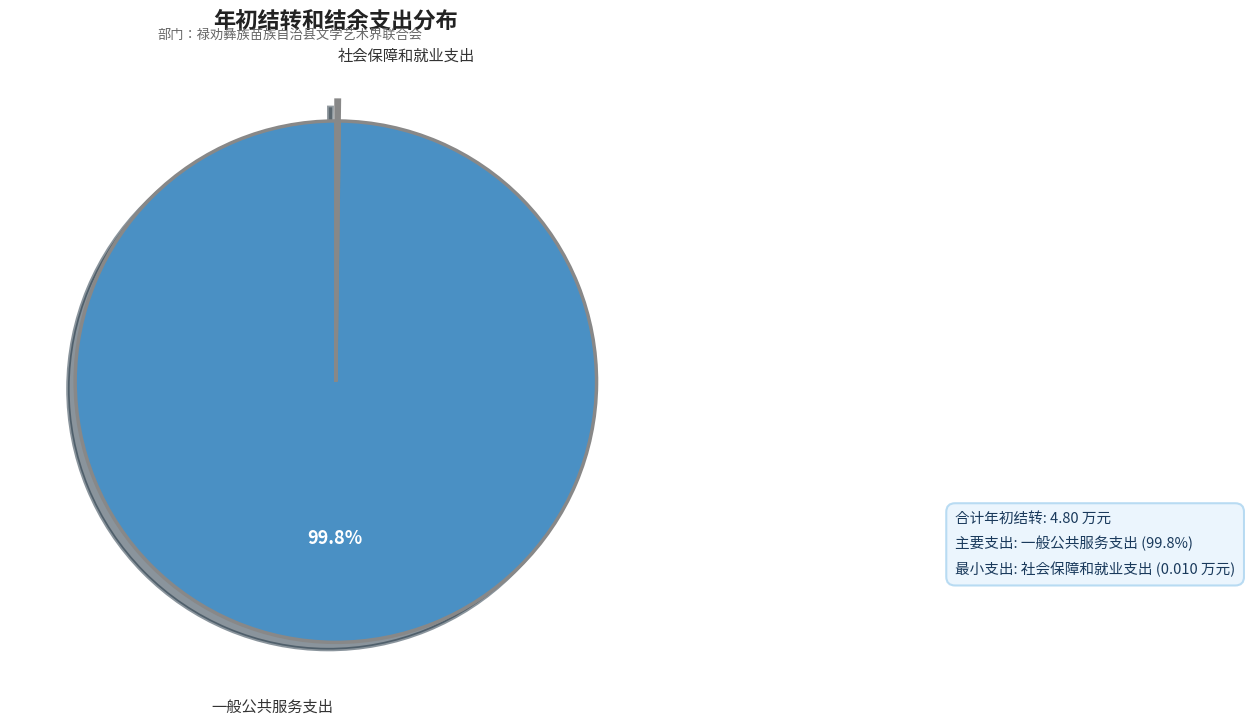

Is there any slice that represents more than half of the pie?

Yes